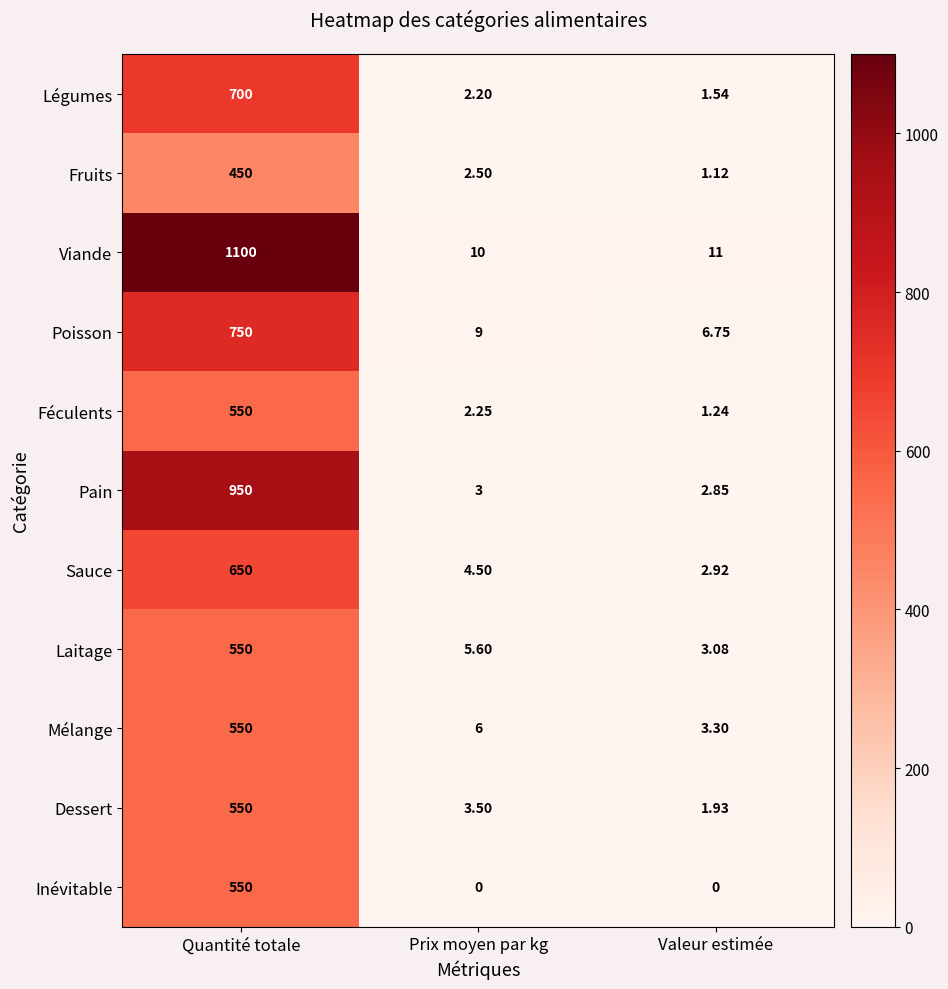

Between Quantité totale and Prix moyen par kg, which series saw the biggest shift?

Viande